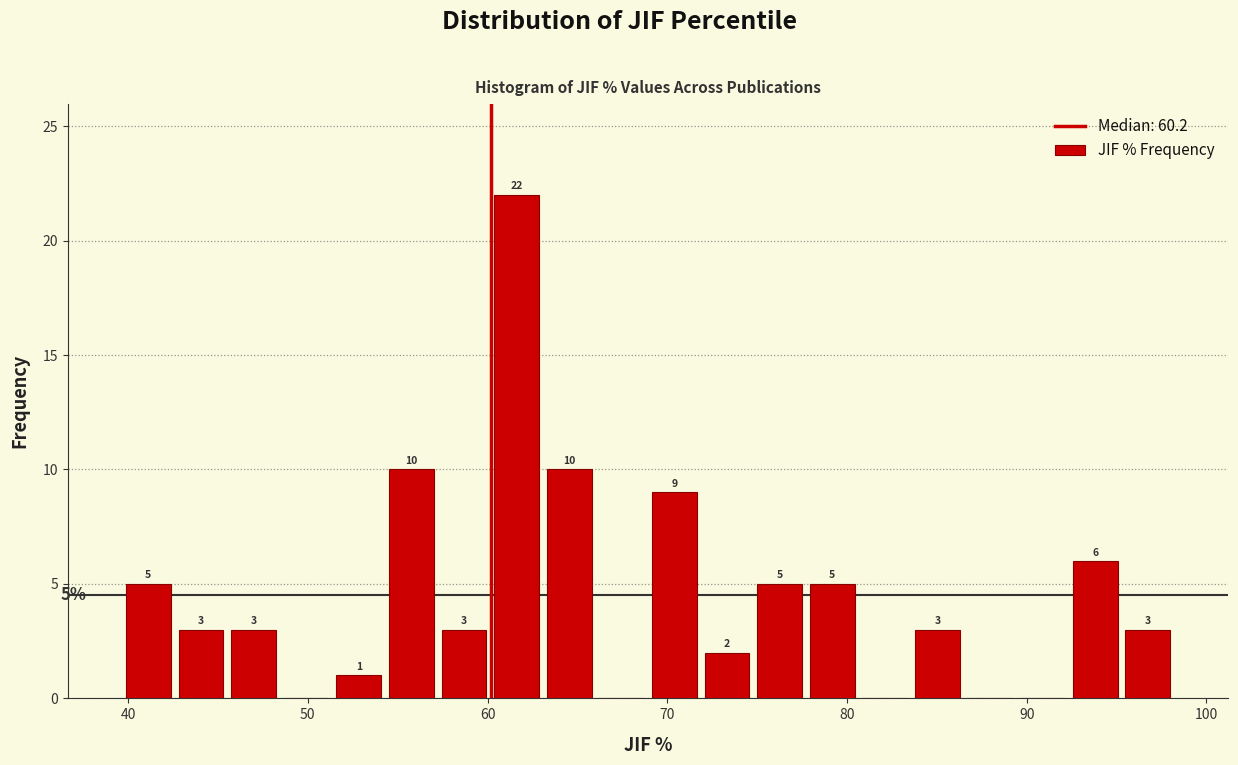

Around what value on the x-axis is the tallest bar? Give the approximate position of its centre, as read against the axis.

62